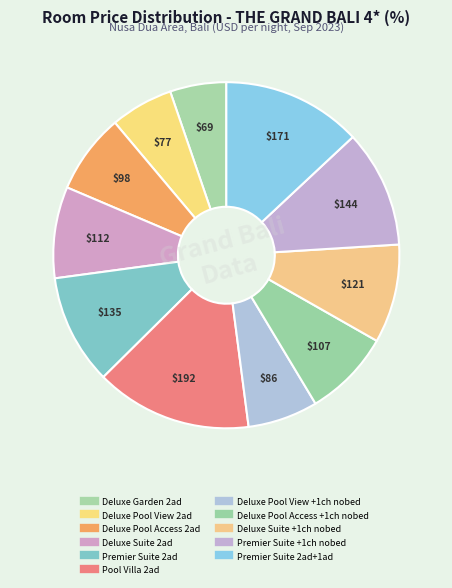

What is the largest slice in the pie chart?

Pool Villa 2ad